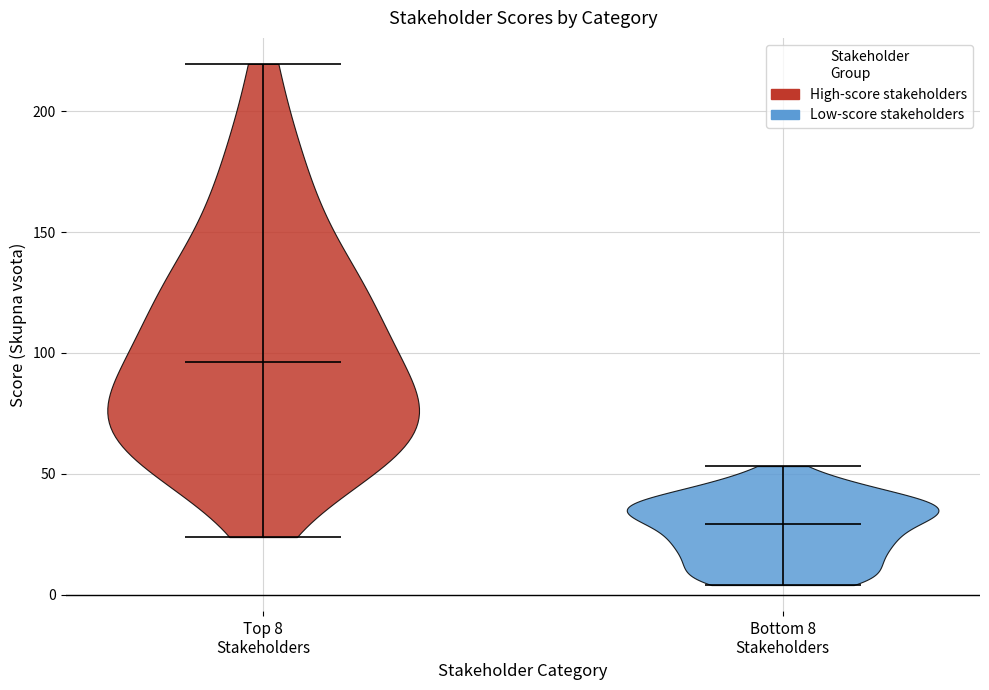

Which violin has the highest median line?

Top 8 Stakeholders